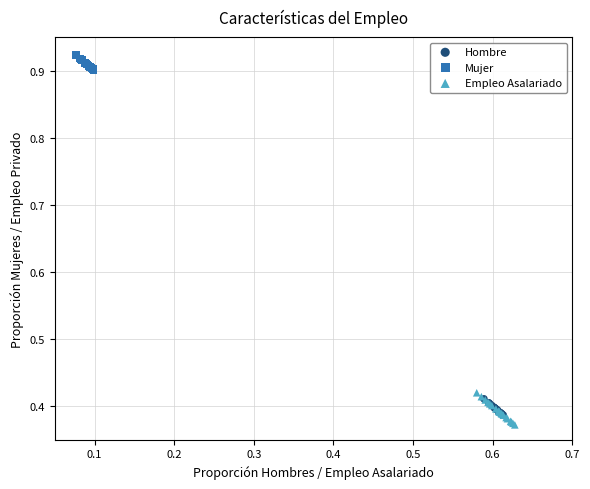

Which series reaches the maximum Y coordinate?

Mujer